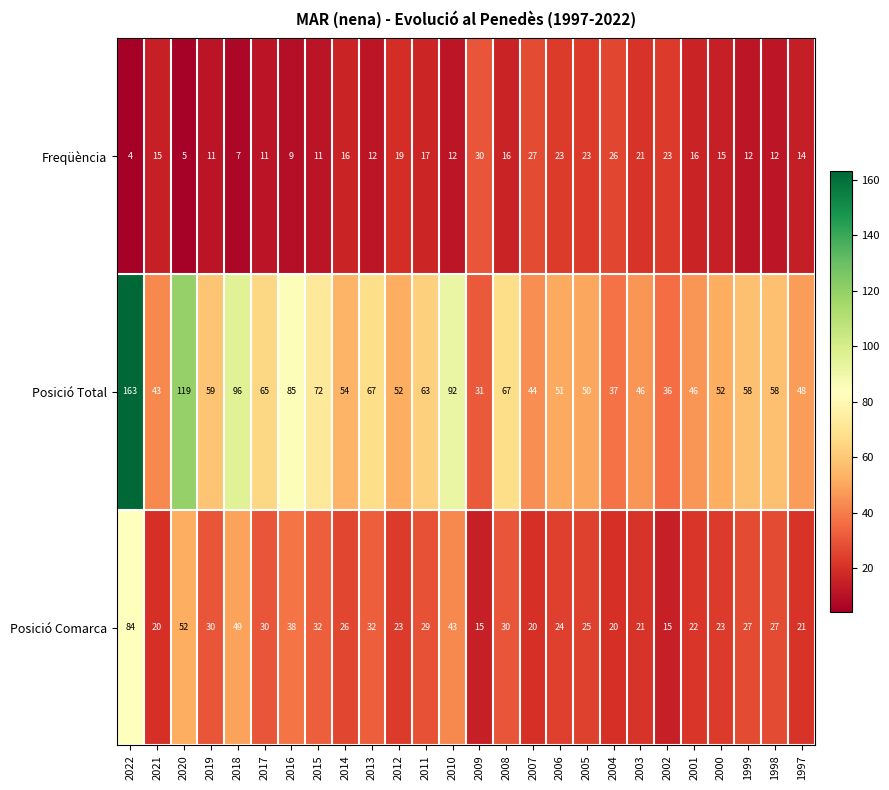

What is the minimum value shown in the chart?

4